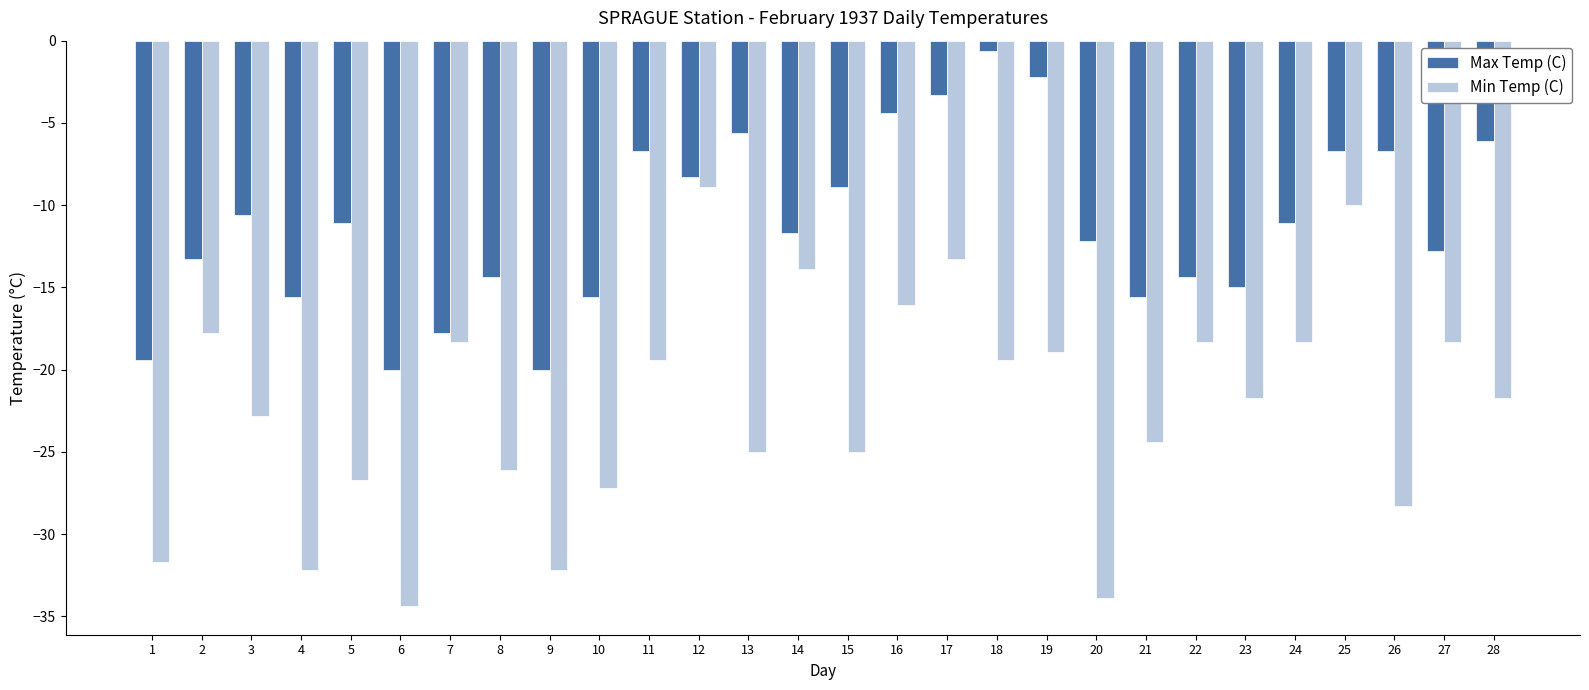

What is the smallest value displayed?

-34.4